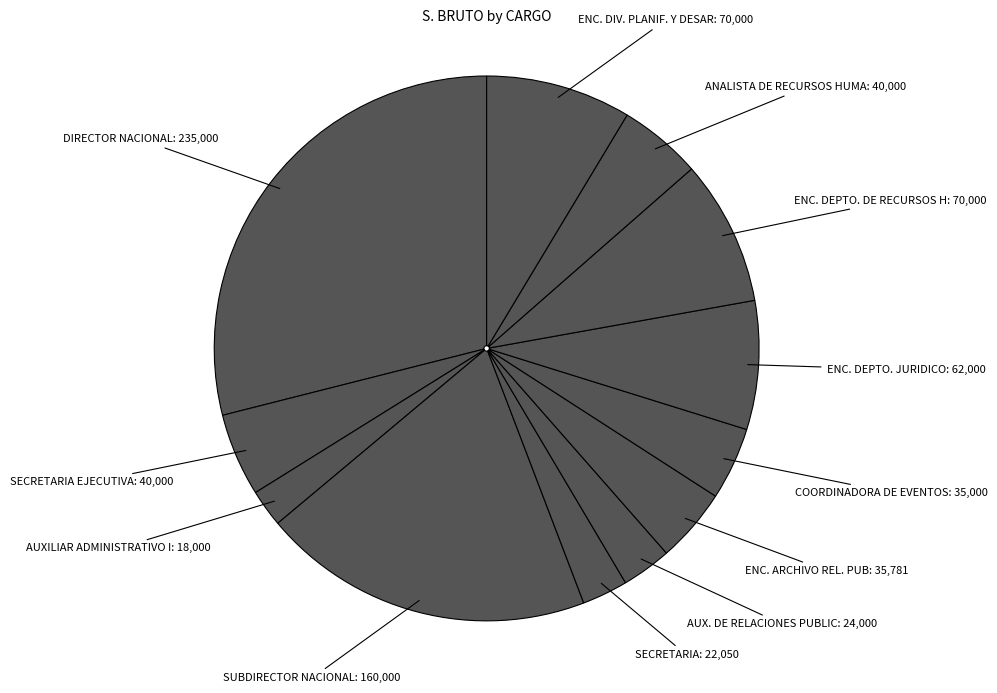

Does any single category account for the majority?

No